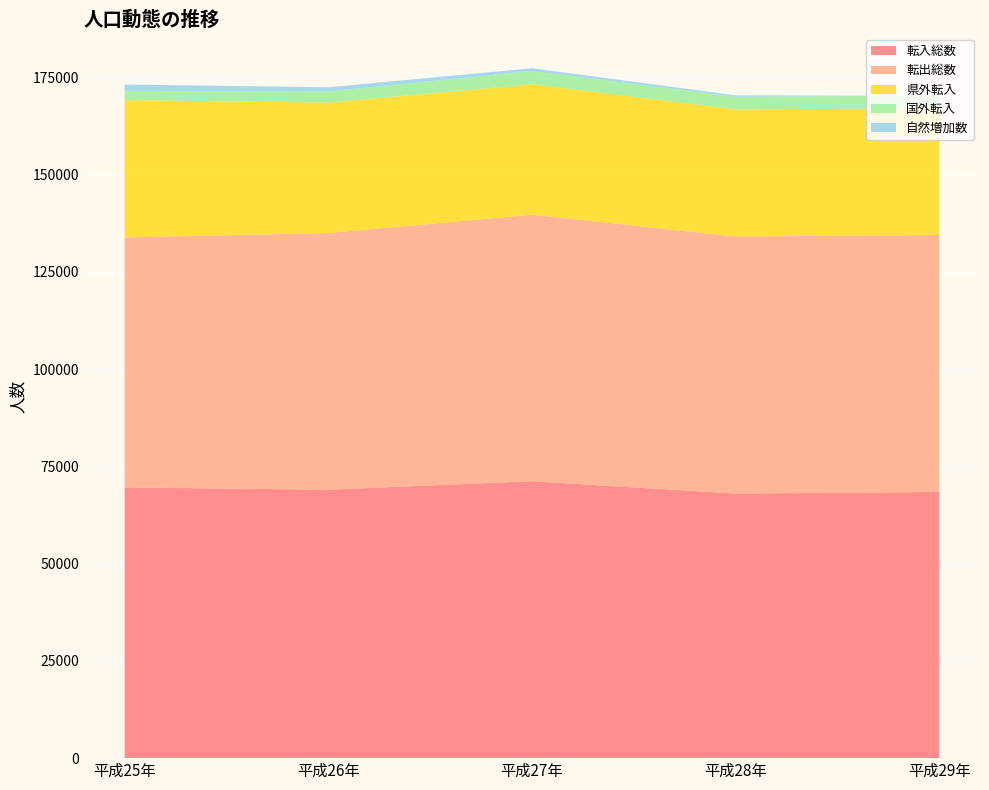

Reading right to left, extract all data points from this chart.

転入総数: 68443	68020	71205	69024	69598
転出総数: 66070	66090	68531	65995	64264
県外転入: 32576	32692	33533	33526	35336
国外転入: 3292	3240	3420	2889	2380
自然増加数: -96	384	697	1062	1627